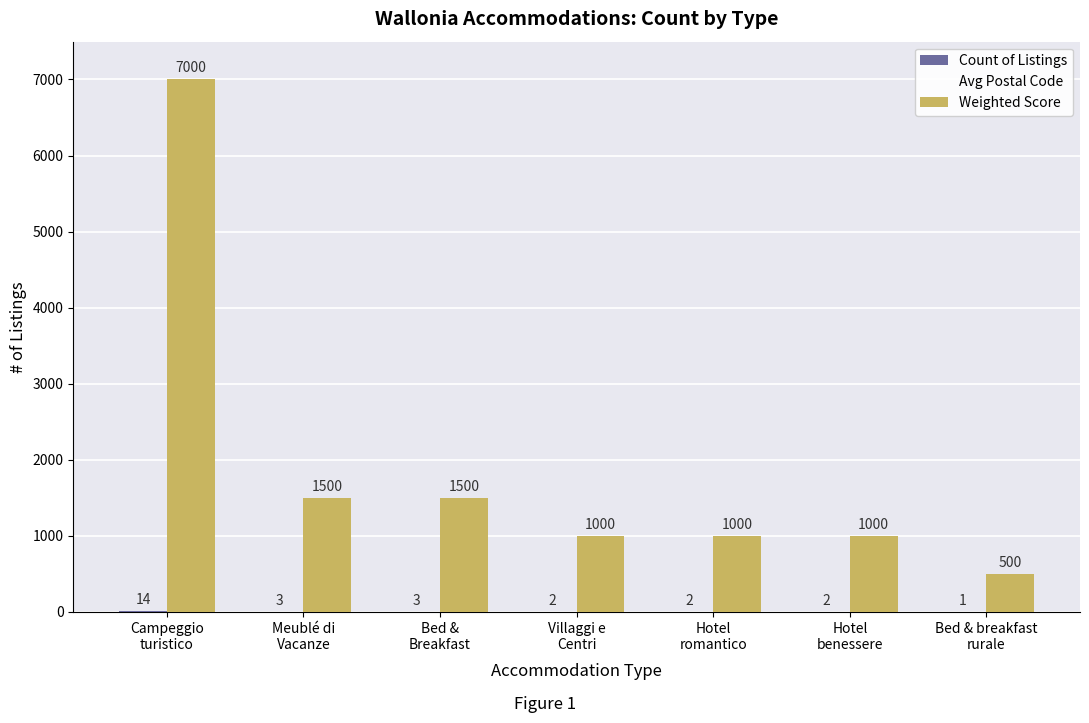

At which category does the chart reach its minimum across all series?

Bed & breakfast
rurale